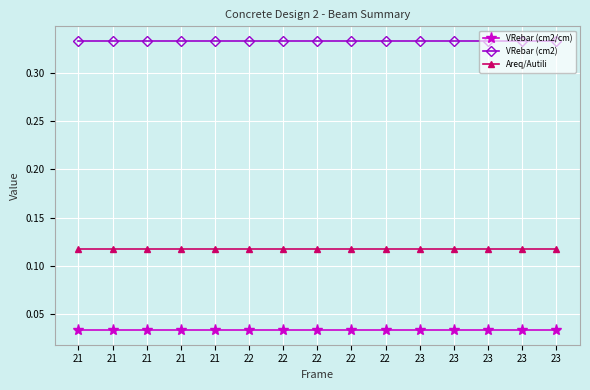

What is the minimum value for VRebar (cm2)?

0.3